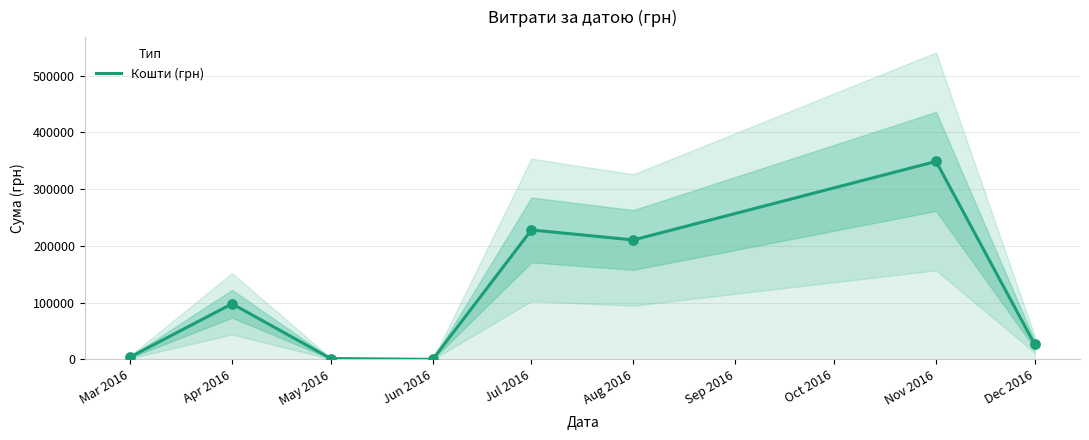

Between Mar 2016 and Apr 2016, which is larger?

Apr 2016